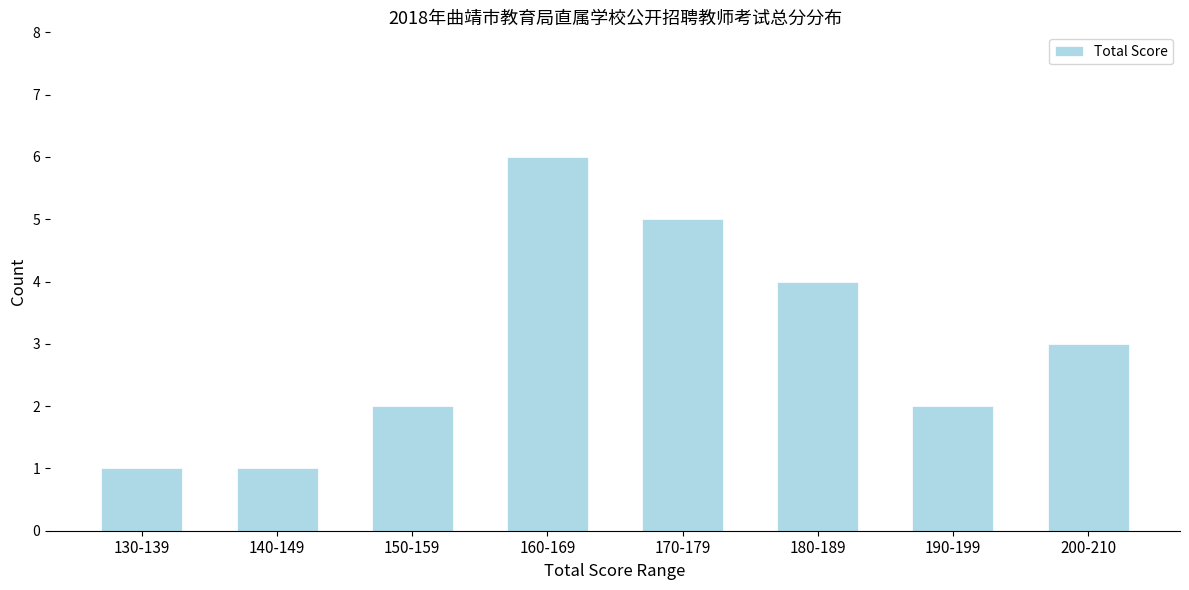

Reading left to right, transcribe all the data shown in this chart.

130-139=1	140-149=1	150-159=2	160-169=6	170-179=5	180-189=4	190-199=2	200-210=3